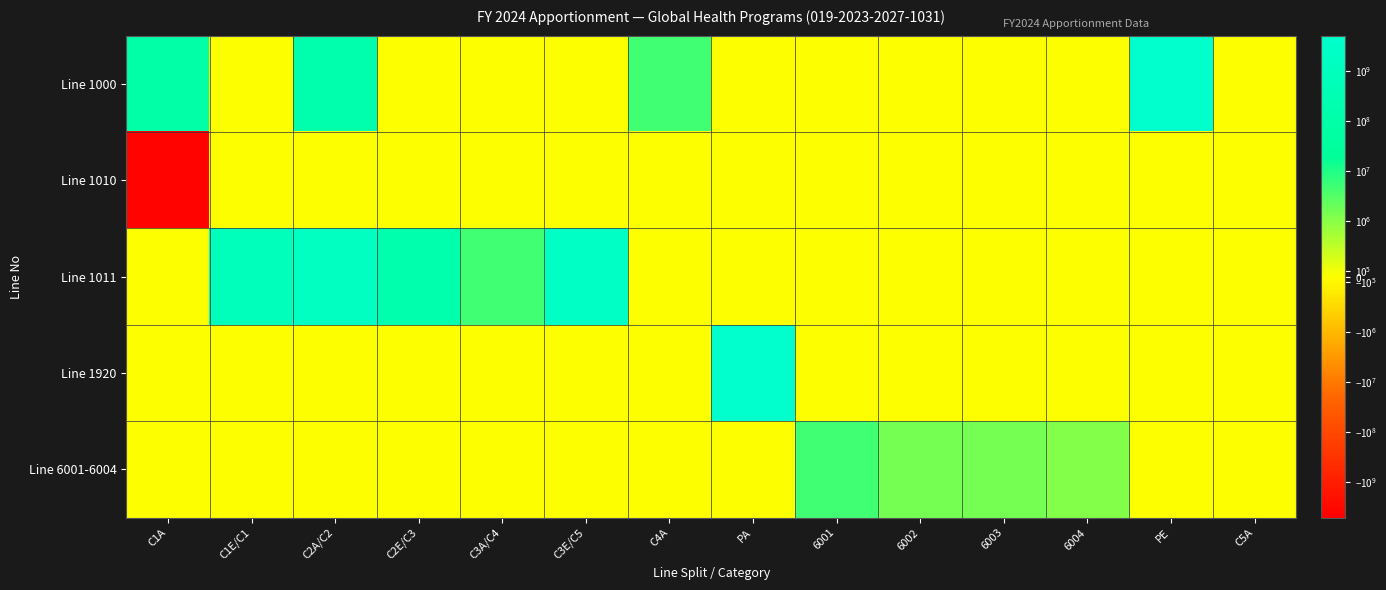

What is the difference between the highest and lowest values at C3A/C4?

4750159